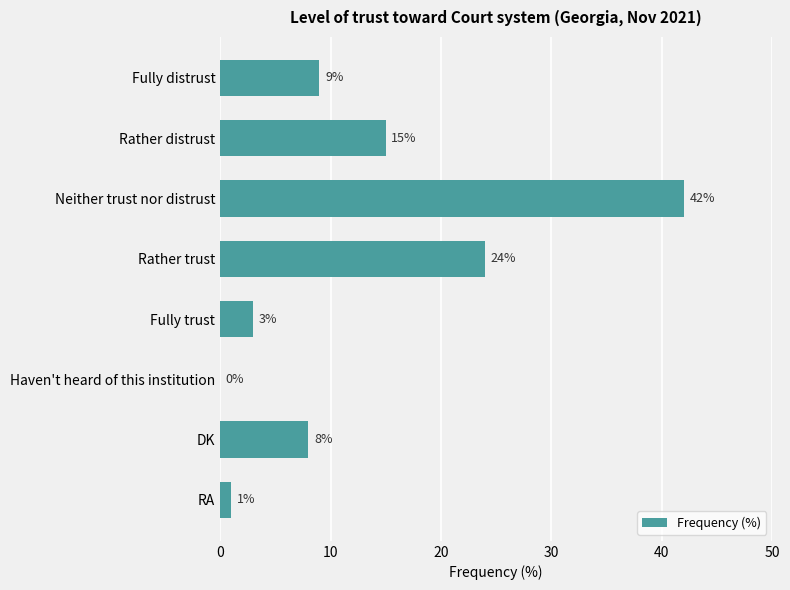

Reading top to bottom, transcribe all the data shown in this chart.

Fully distrust=9	Rather distrust=15	Neither trust nor distrust=42	Rather trust=24	Fully trust=3	Haven't heard of this institution=0	DK=8	RA=1